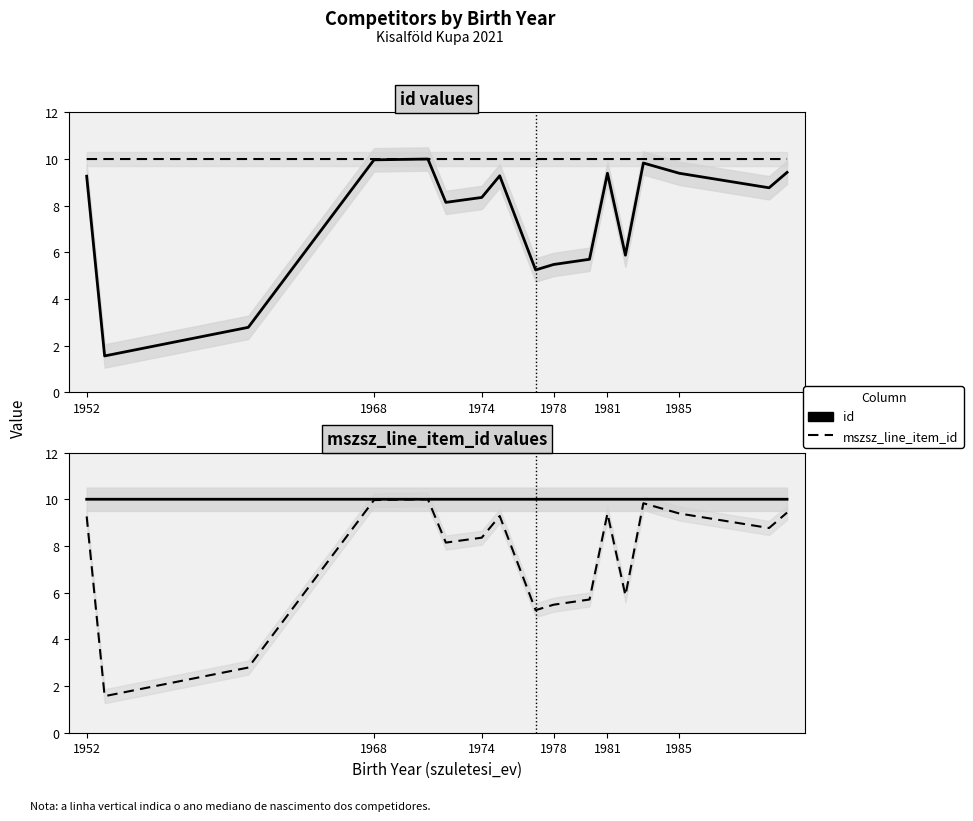

The id series shows 13.0 at 1985. True or false?

False